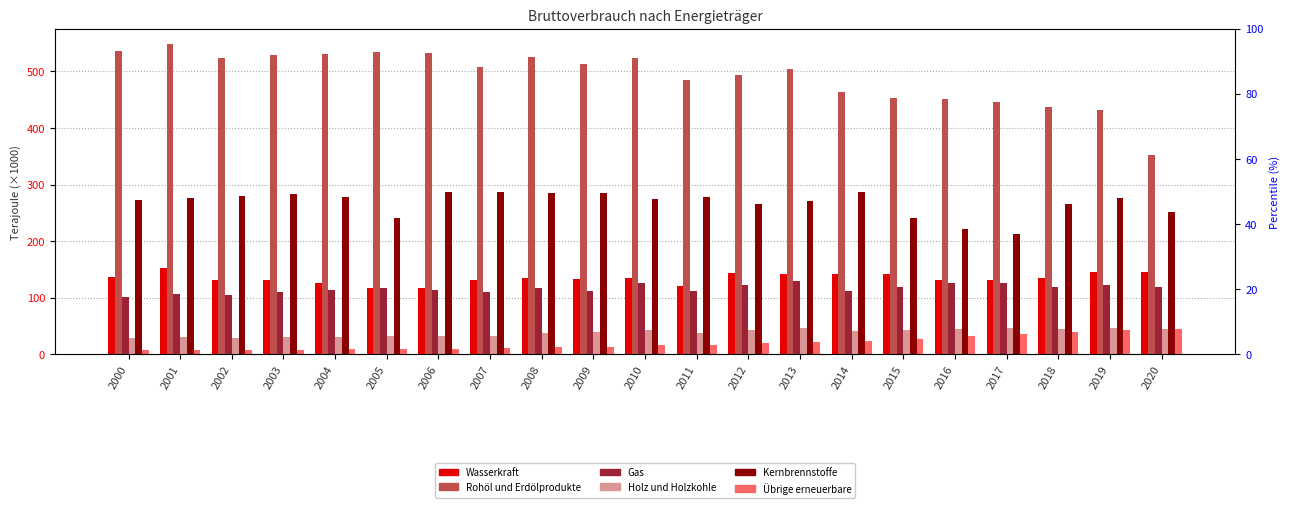

Reading left to right, what are all the values shown in this chart?

Wasserkraft: 136.3	152.1	131.4	131.2	126.4	117.9	117.2	130.9	135.2	133.7	134.8	121.7	143.7	142.5	141.5	142.2	130.8	132.0	134.7	146.0	146.2
Rohöl und Erdölprodukte: 535.8	547.8	522.7	529.2	530.4	533.3	532.3	508.4	526.0	512.7	523.5	485.3	494.3	503.9	462.6	453.0	451.9	445.0	436.2	432.2	352.7
Gas: 101.9	106.0	104.1	110.0	113.5	116.5	113.3	110.3	117.5	112.8	126.0	111.8	122.5	129.0	111.8	119.4	125.5	126.0	119.5	122.6	119.3
Holz und Holzkohle: 28.4	30.2	29.1	31.2	31.1	32.4	33.2	32.6	37.4	39.2	42.7	38.1	42.9	47.3	40.6	42.2	45.6	46.6	44.1	45.9	44.8
Kernbrennstoffe: 272.2	275.9	280.3	282.9	277.4	240.2	286.3	287.4	285.1	284.9	275.0	278.8	265.6	271.3	287.7	241.0	220.8	212.7	266.3	275.8	250.8
Übrige erneuerbare: 7.4	7.9	8.0	8.5	8.8	9.6	10.1	10.9	12.6	13.7	16.3	16.8	19.7	22.3	23.4	27.8	32.0	36.3	39.1	42.4	44.2